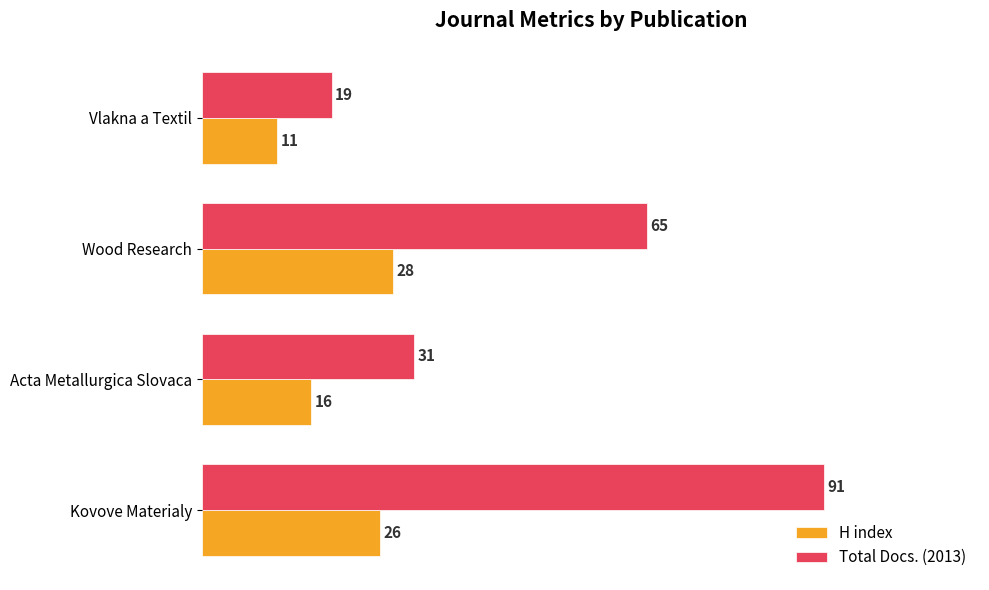

List the labels in order of H index value, smallest first.

Vlakna a Textil, Acta Metallurgica Slovaca, Kovove Materialy, Wood Research